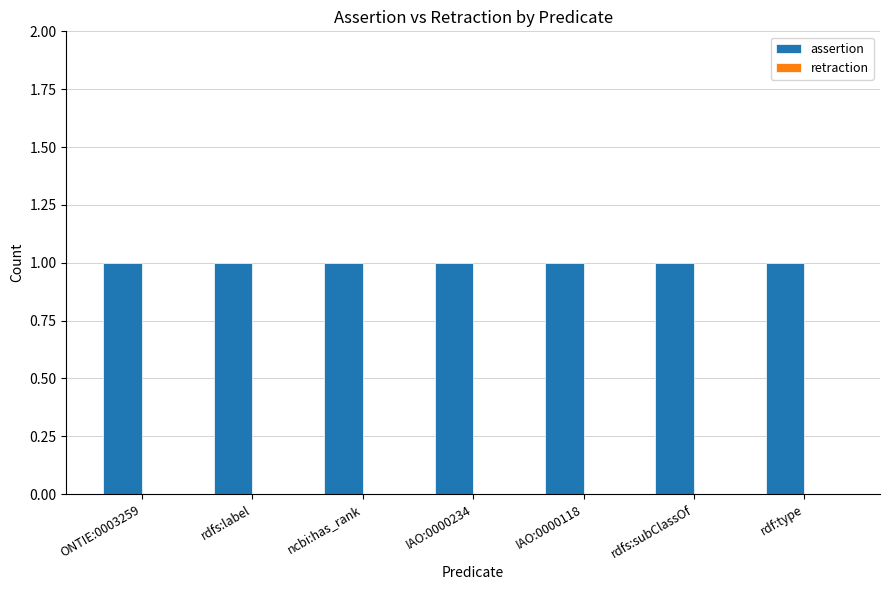

List the series in order of their overall mean, lowest first.

retraction, assertion